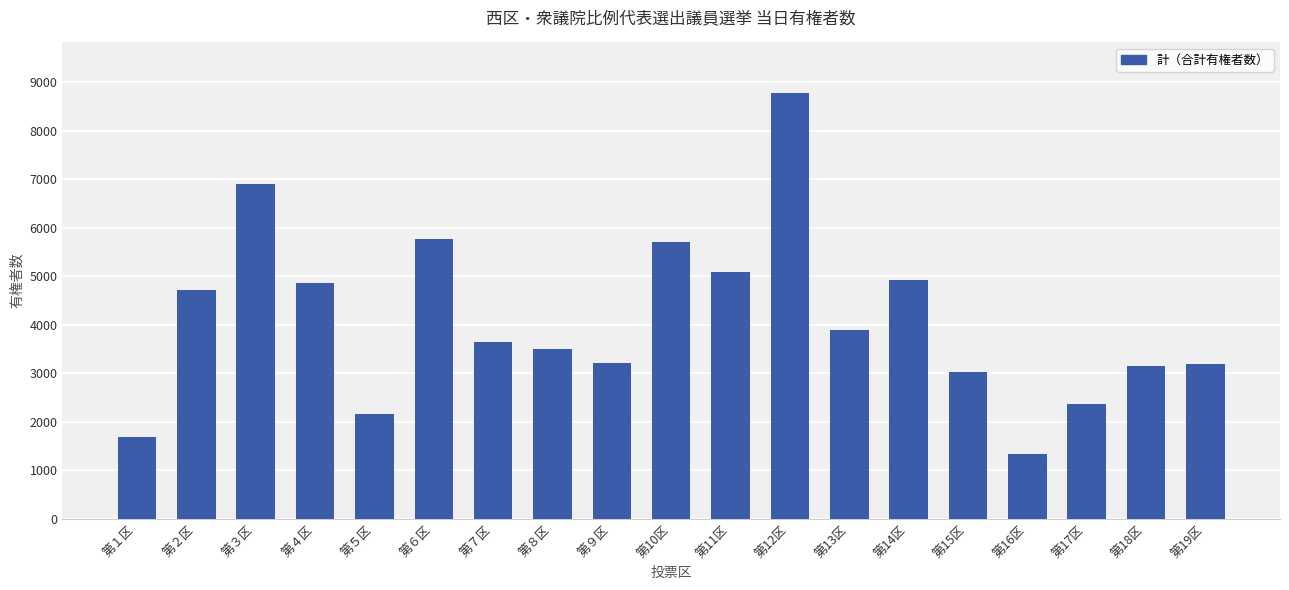

Which category has the highest value across all series?

第12区